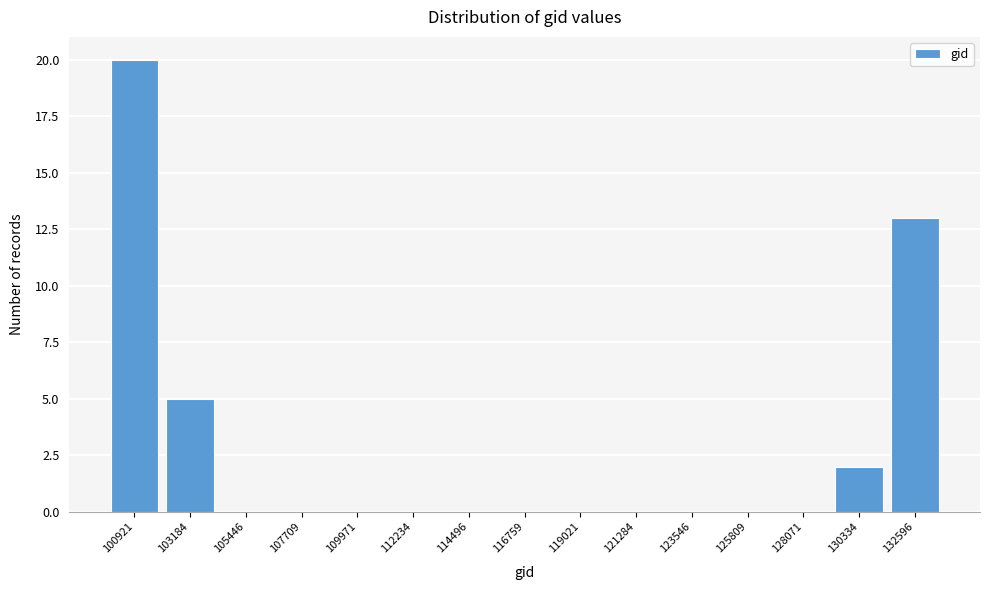

Reading left to right, what are all the values shown in this chart?

100921=20	103184=5	105446=0	107709=0	109971=0	112234=0	114496=0	116759=0	119021=0	121284=0	123546=0	125809=0	128071=0	130334=2	132596=13